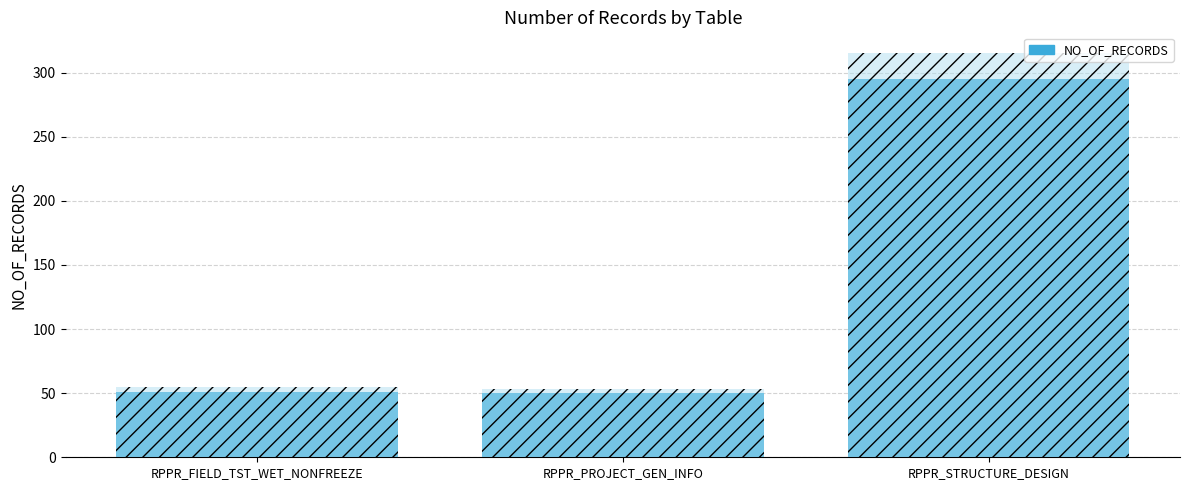

Rank the categories by value from highest to lowest.

RPPR_STRUCTURE_DESIGN, RPPR_FIELD_TST_WET_NONFREEZE, RPPR_PROJECT_GEN_INFO